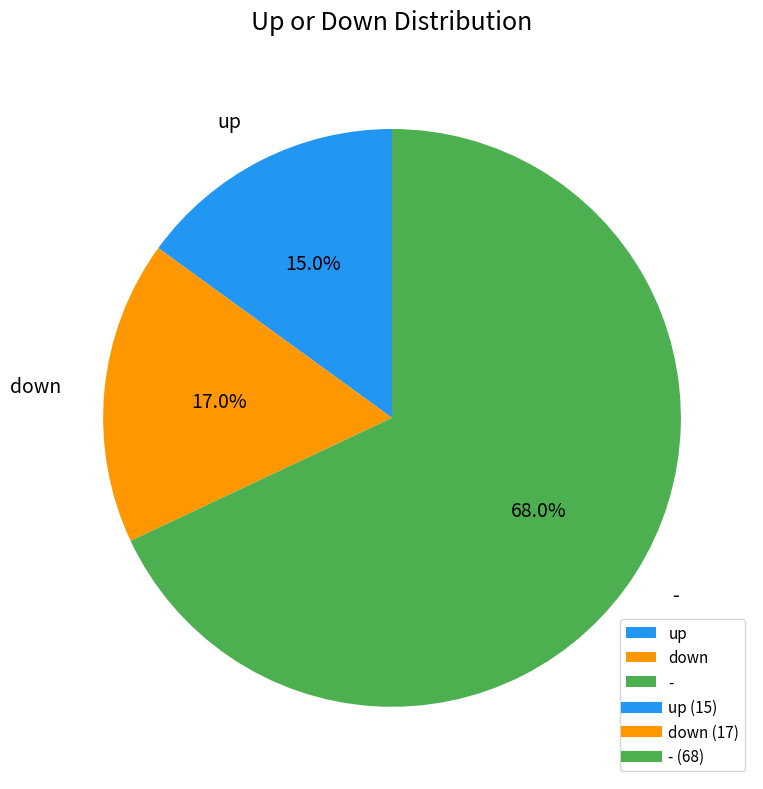

True or false: up accounts for 3% of the total.

False